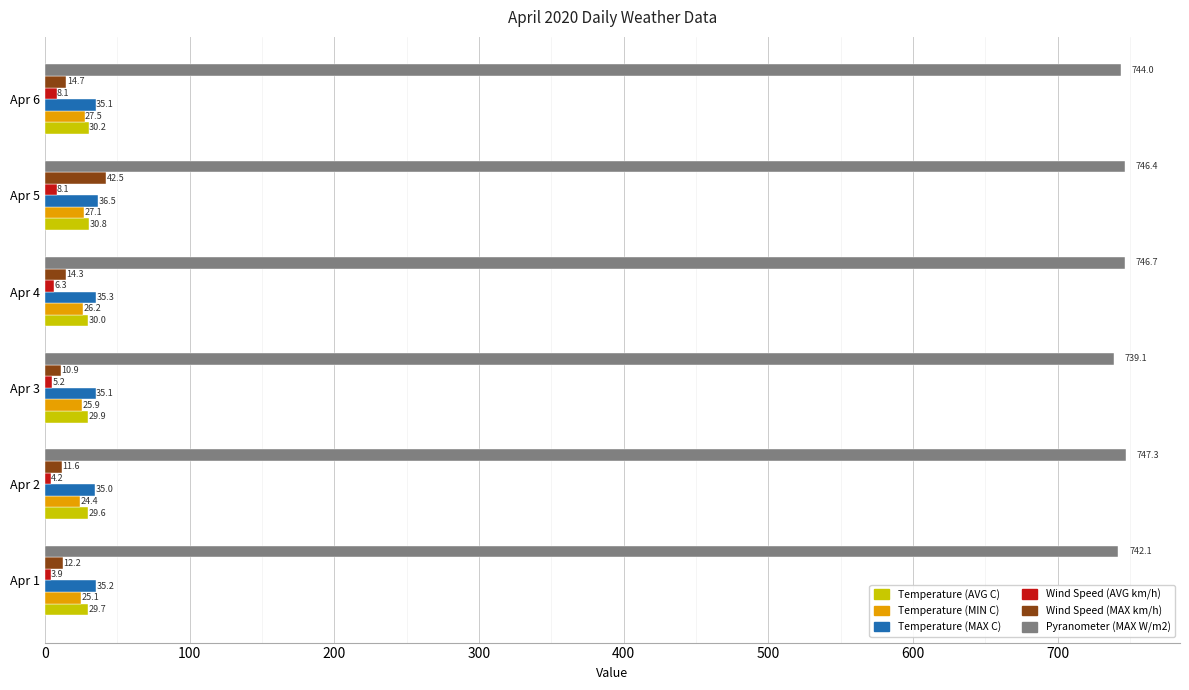

What is the difference between the maximum and minimum values in the Pyranometer (MAX W/m2) series?

8.2